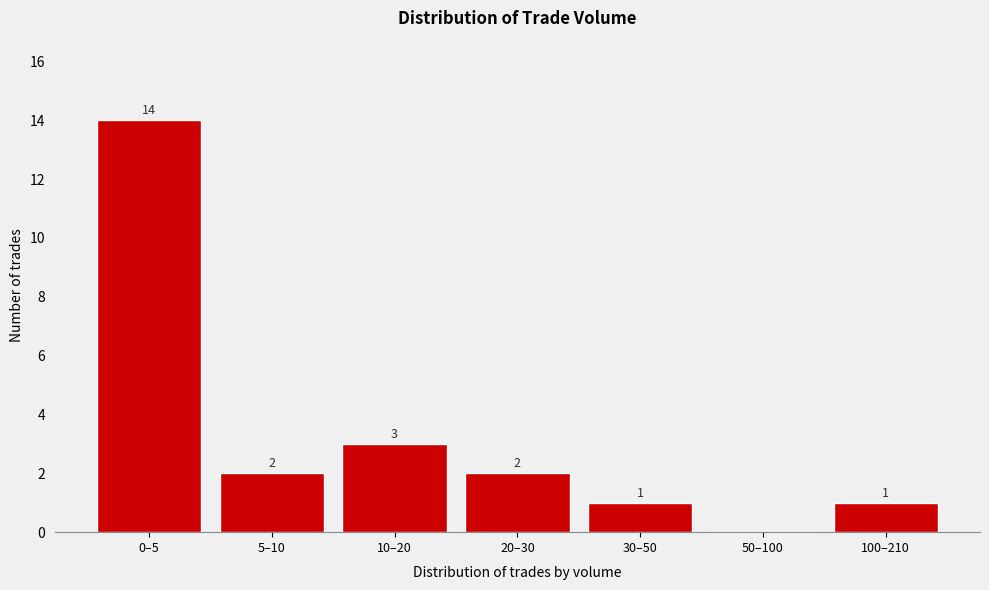

Reading left to right, transcribe all the data shown in this chart.

0–5=14	5–10=2	10–20=3	20–30=2	30–50=1	50–100=0	100–210=1